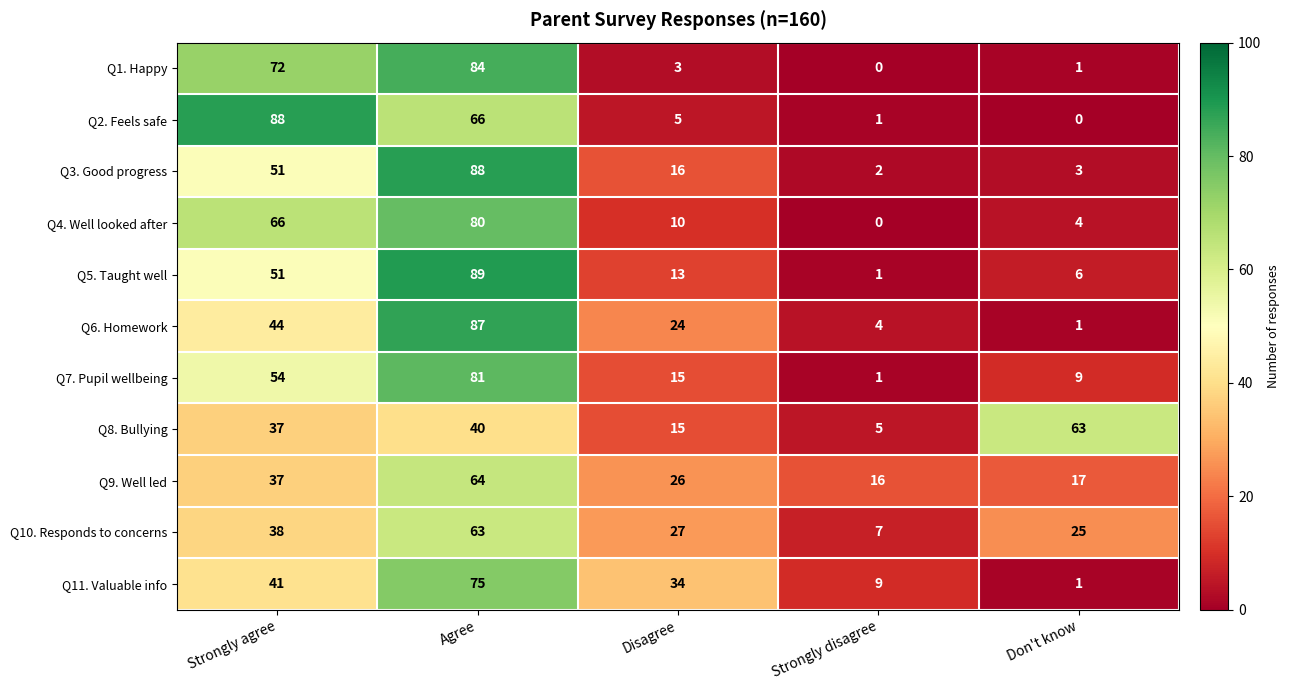

Which category has the lowest value in the Q4. Well looked after series?

Strongly disagree